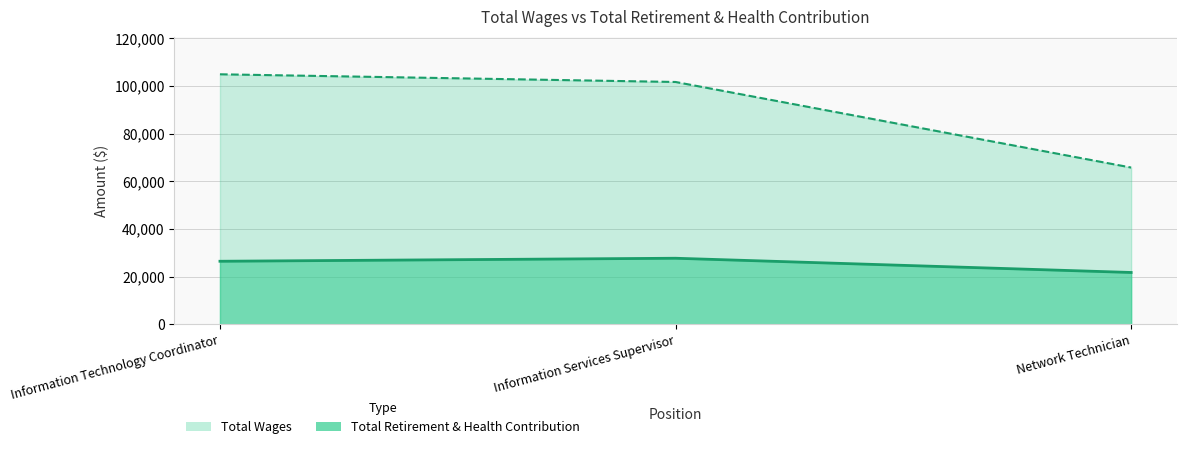

What is the greatest value displayed?

27754